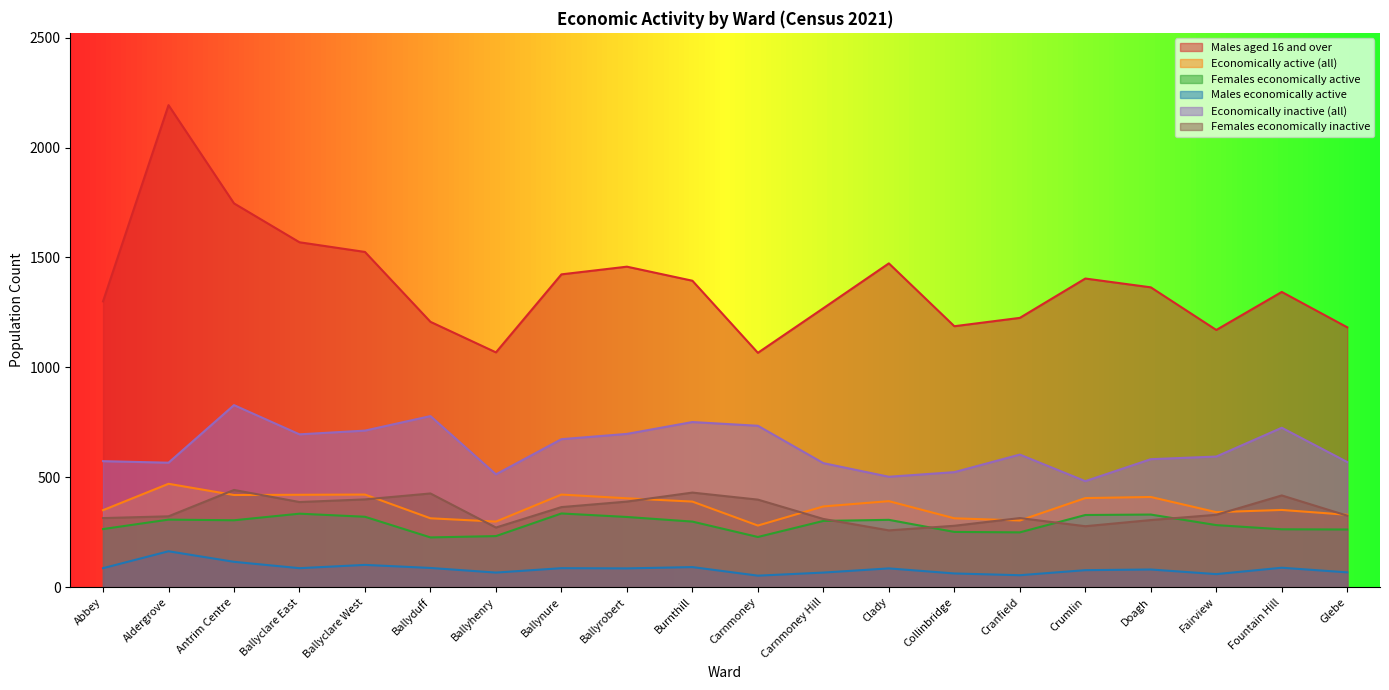

What is the difference between the Economically inactive (all) values at Doagh and Cranfield?

21